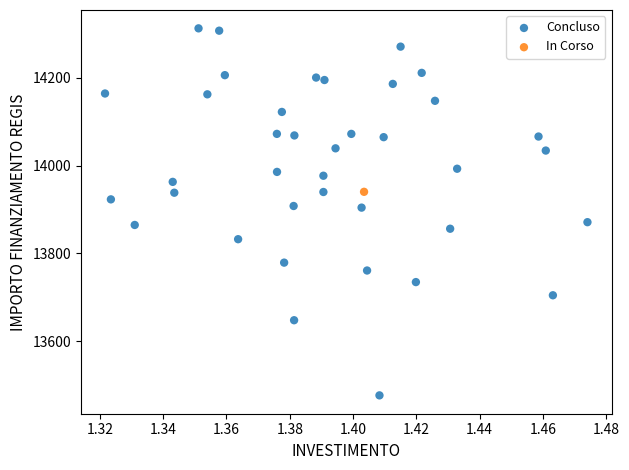

What are all the series names shown in the legend?

Concluso, In Corso